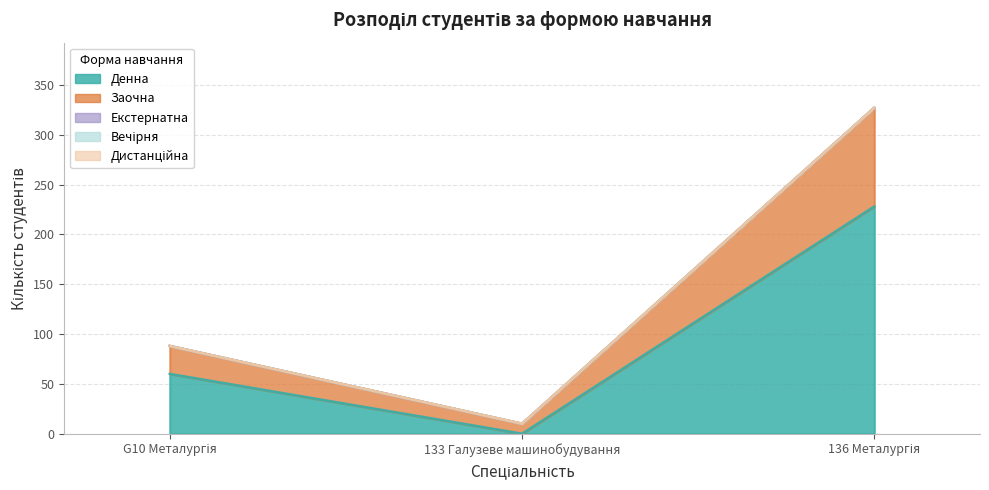

Reading right to left, what are all the values shown in this chart?

Денна: 136 Металургія=228	133 Галузеве машинобудування=0	G10 Металургія=60
Заочна: 136 Металургія=99	133 Галузеве машинобудування=10	G10 Металургія=28
Екстернатна: 136 Металургія=0	133 Галузеве машинобудування=0	G10 Металургія=0
Вечірня: 136 Металургія=0	133 Галузеве машинобудування=0	G10 Металургія=0
Дистанційна: 136 Металургія=0	133 Галузеве машинобудування=0	G10 Металургія=0